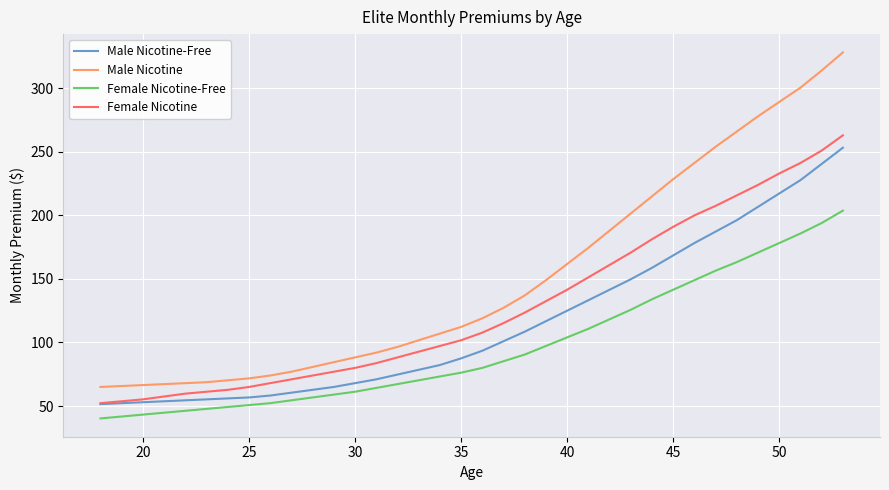

List the series in order of their overall mean, lowest first.

Female Nicotine-Free, Male Nicotine-Free, Female Nicotine, Male Nicotine